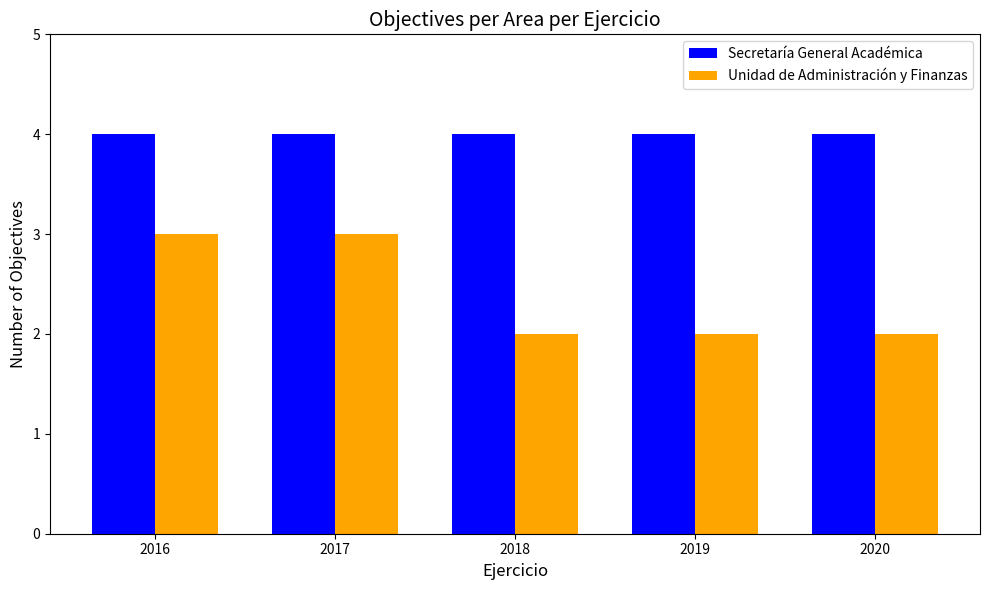

What is the sum of the Secretaría General Académica values at 2019 and 2017?

8